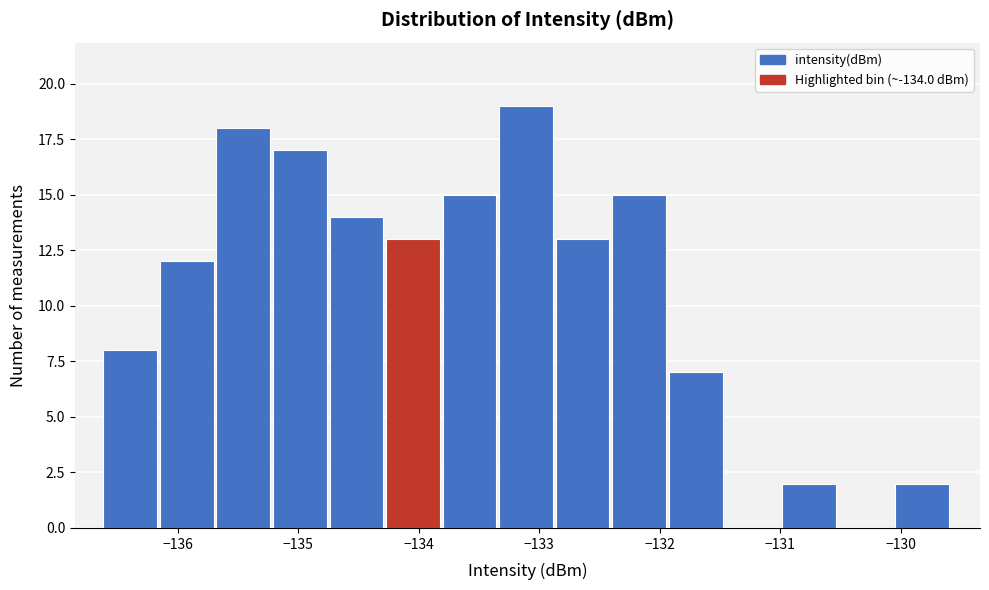

What is the height of the bar covering -136.6 to -136.1 on the x-axis? Neither the bar edges nor the heights are printed on the chart, so give them approximately, as read against the axes.

8